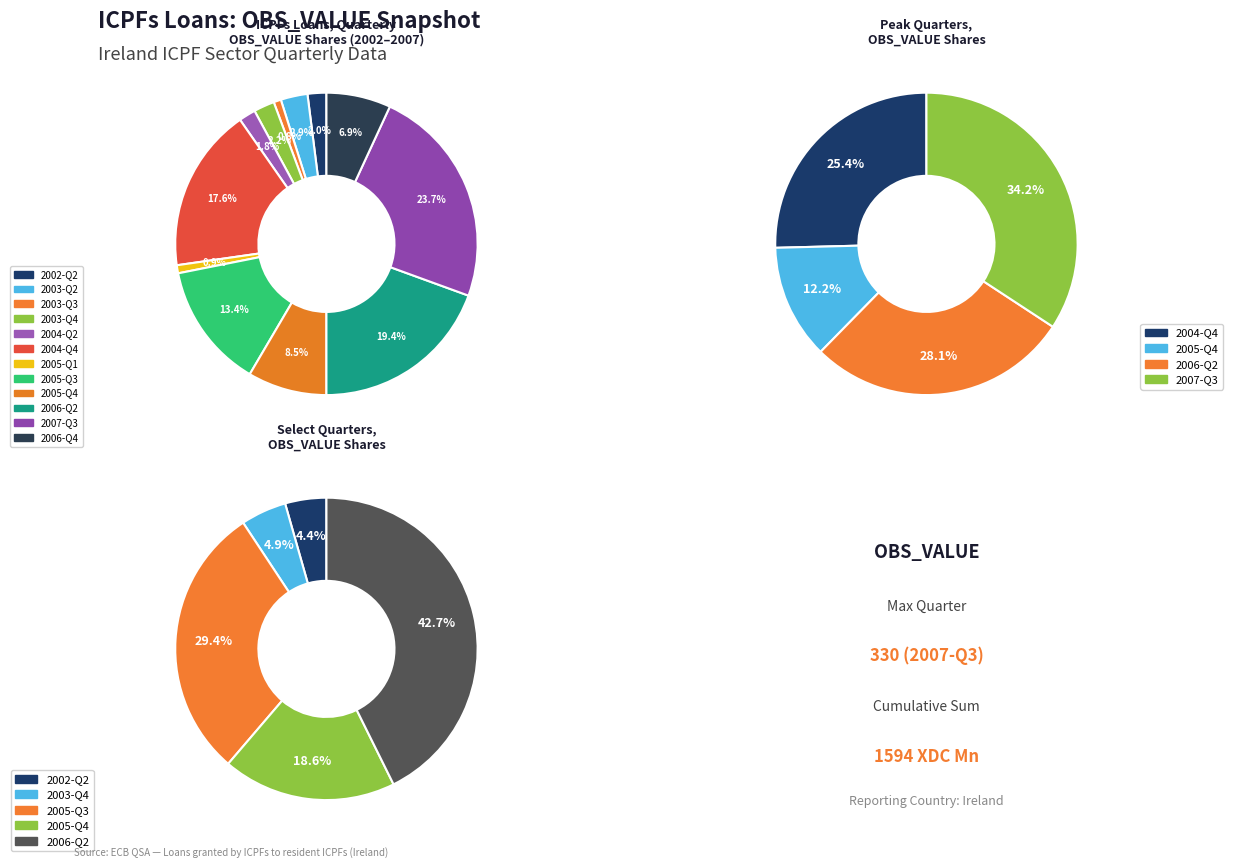

To the nearest percent, what portion does 2007-Q3 represent?

24%